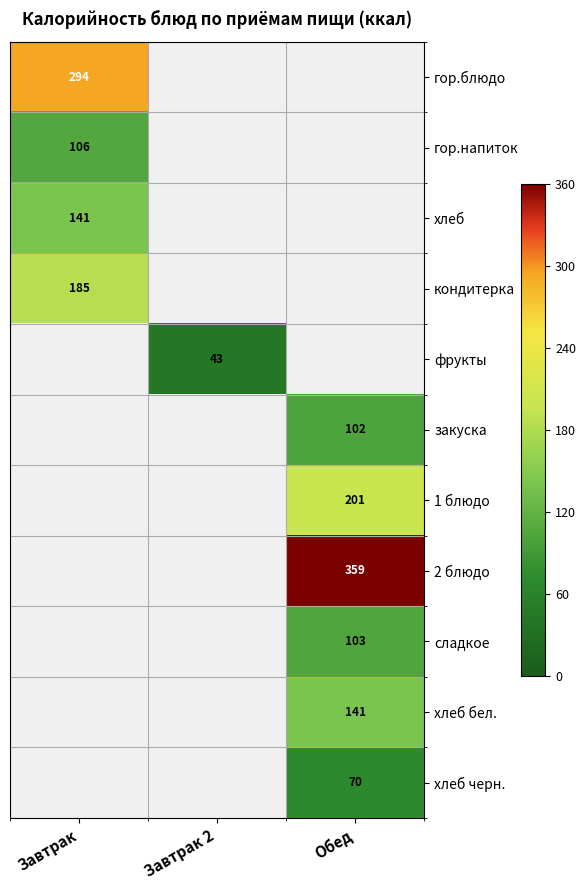

The закуска series shows 102.0 at Обед. True or false?

True